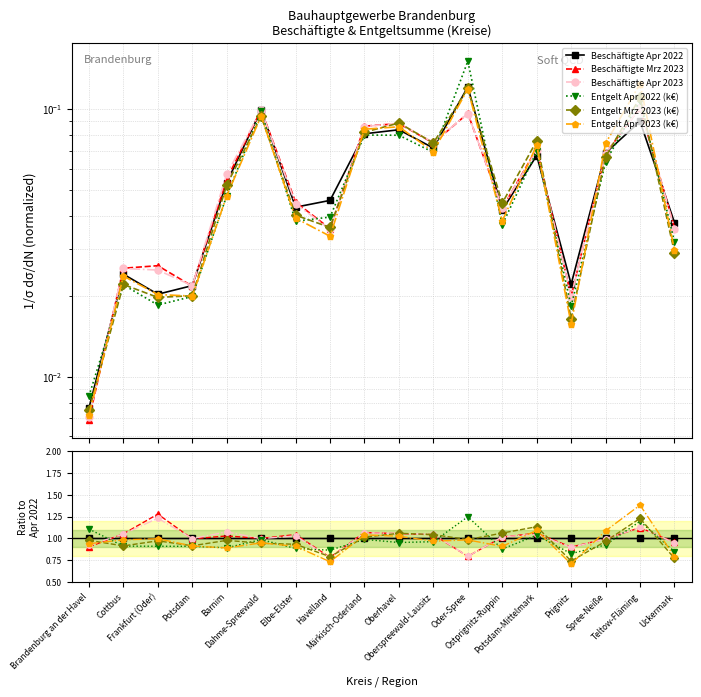

What is the average value of the Entgelt Mrz 2023 (k€) series?

1.0